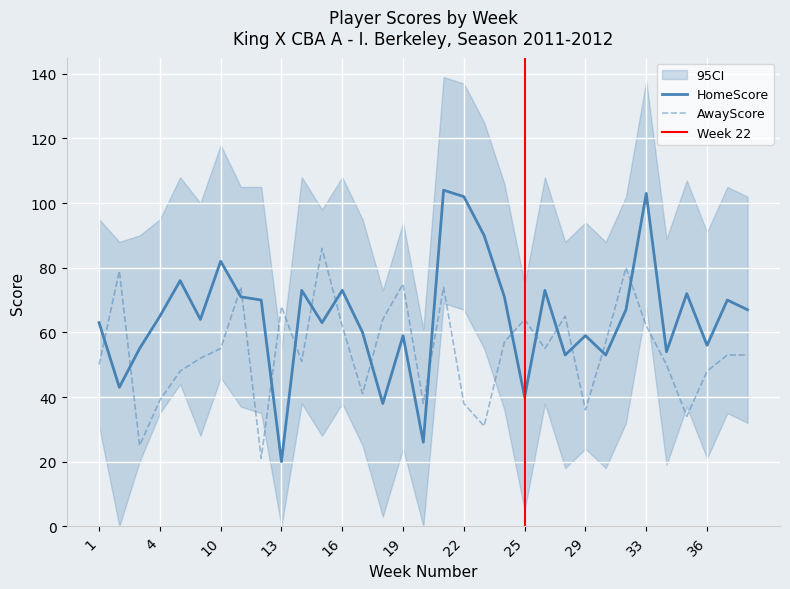

At which category is the sum across all series the highest?

21